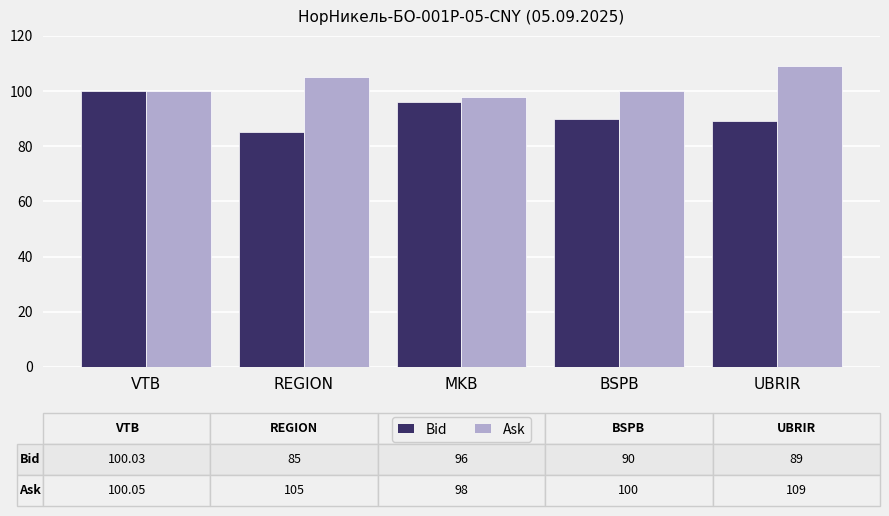

How many data points does each series have?

5